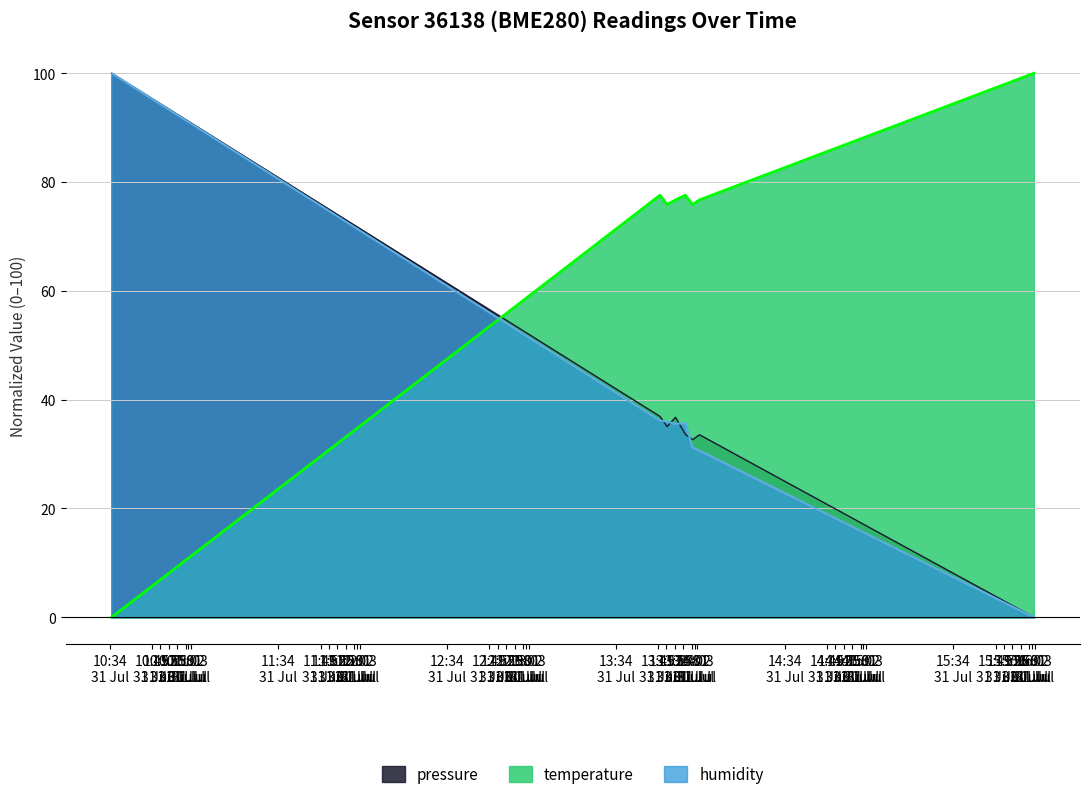

What is the maximum value for humidity?

100.0